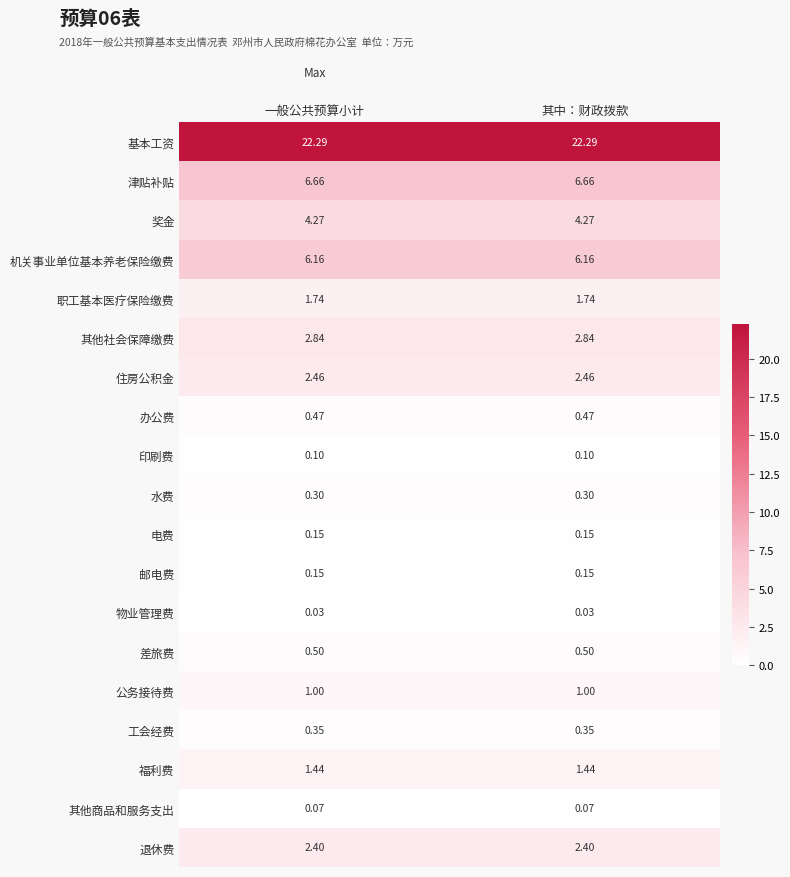

Which series has the largest total across all categories?

基本工资